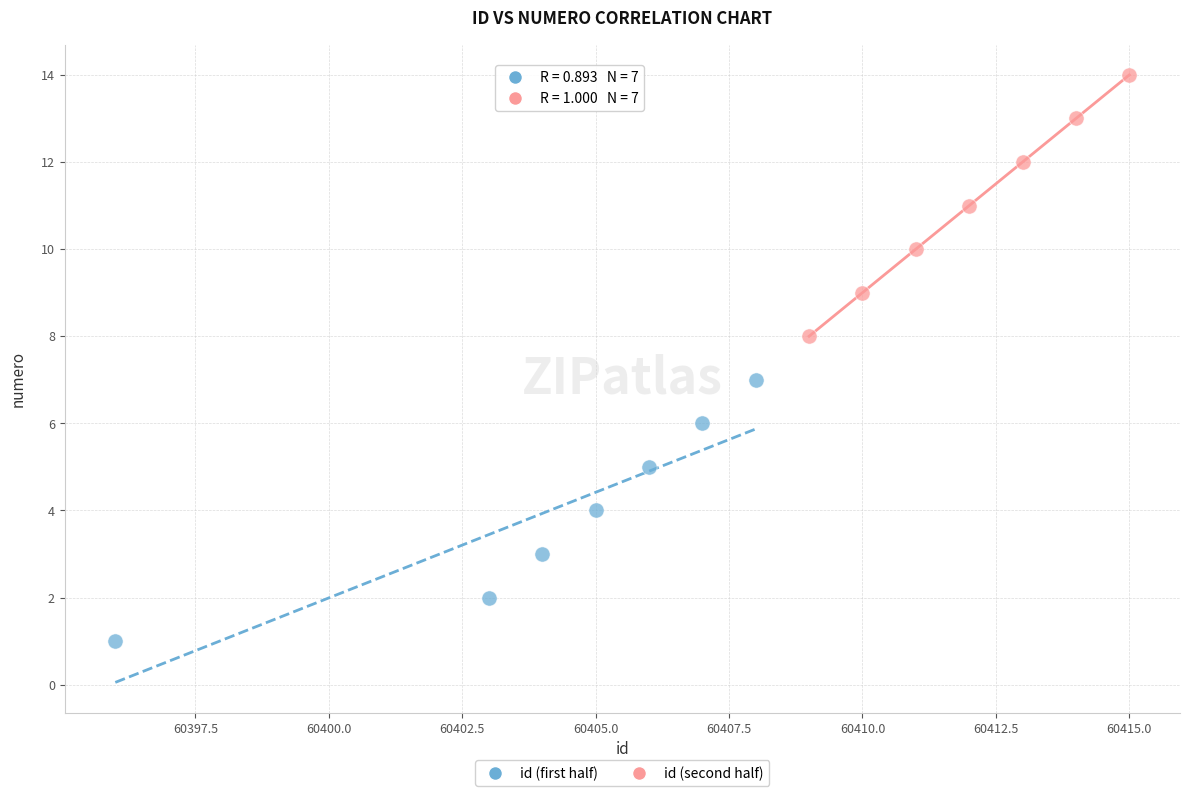

Which series reaches the maximum Y coordinate?

id (second half)